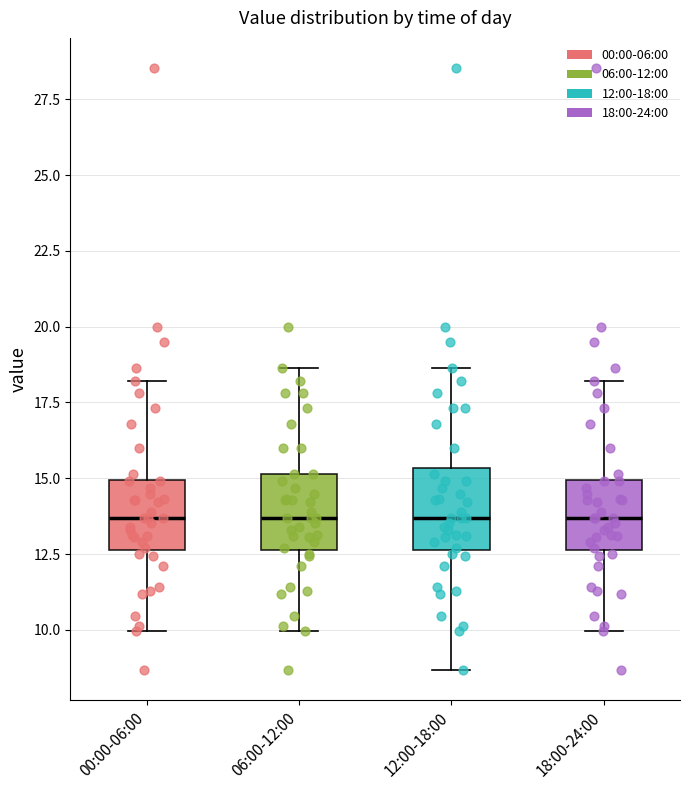

Reading left to right, read every box against the y-axis: the position of its median line, the range the box covers, and the ends of its whiskers. The values are not printed on the chart, so give them approximately, as read against the axis.

00:00-06:00: median 13.5, box 12.5 to 15.0, whiskers 10.0 to 18.0
06:00-12:00: median 13.5, box 12.5 to 15.0, whiskers 10.0 to 18.5
12:00-18:00: median 13.5, box 12.5 to 15.5, whiskers 8.5 to 18.5
18:00-24:00: median 13.5, box 12.5 to 15.0, whiskers 10.0 to 18.0